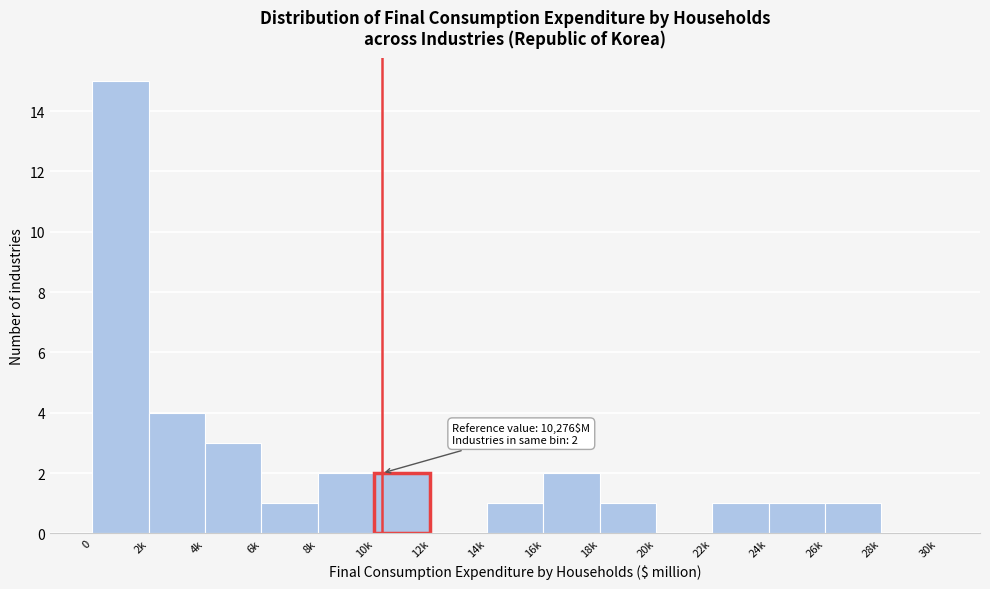

Reading left to right, extract all data points from this chart.

0=15	2k=4	4k=3	6k=1	8k=2	10k=2	12k=0	14k=1	16k=2	18k=1	20k=0	22k=1	24k=1	26k=1	28k=0